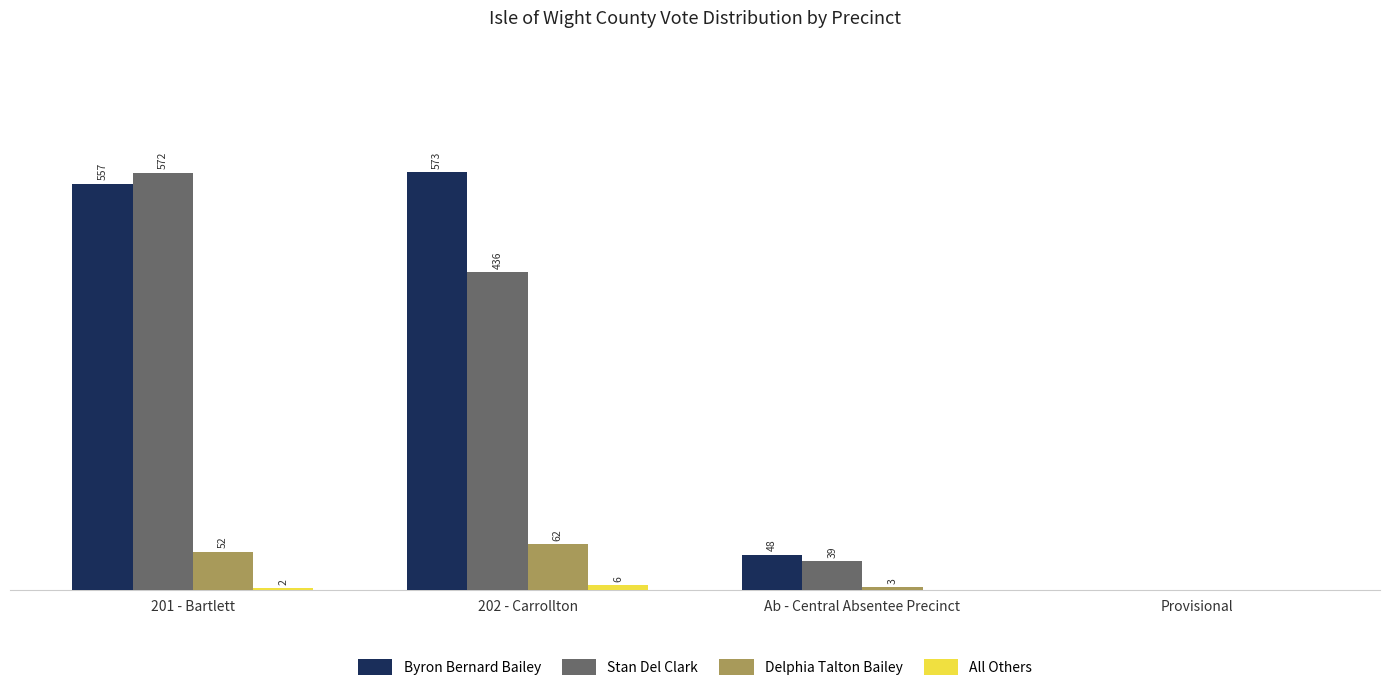

Which series has the largest total across all categories?

Byron Bernard Bailey